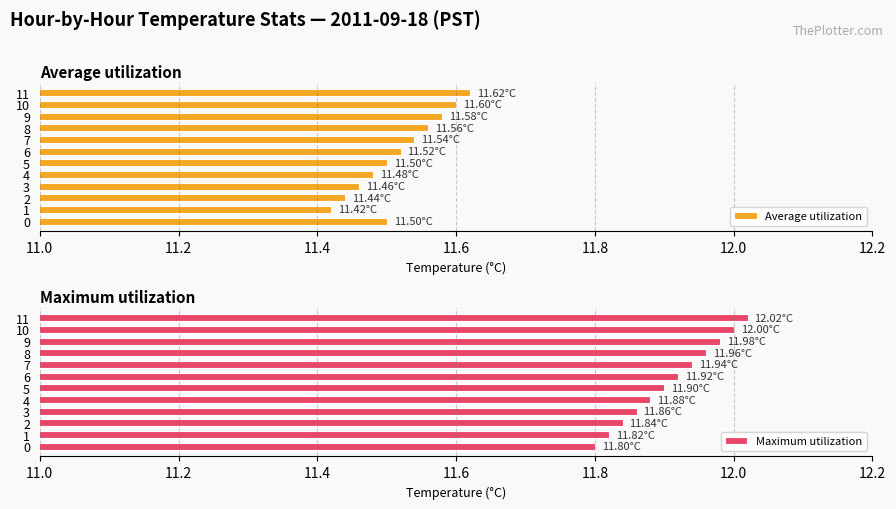

What is the label of the 5th bar from the right?

7